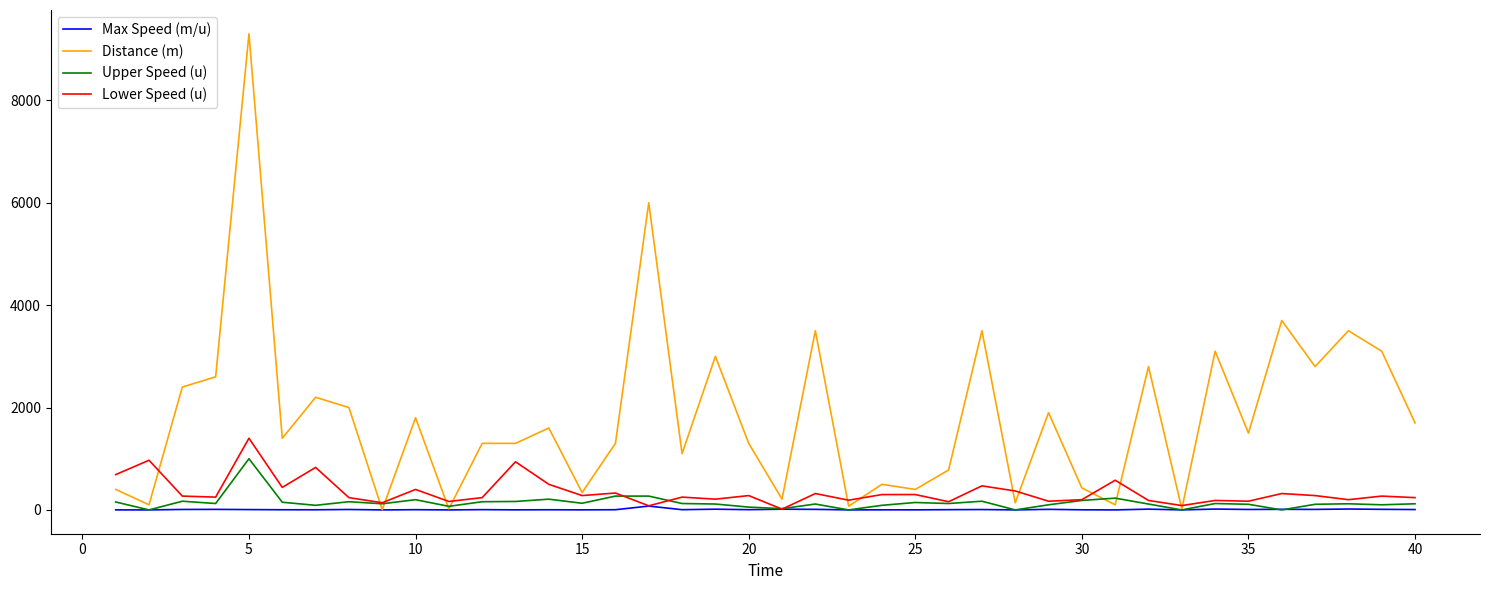

After their last crossing, which series has the higher values: Lower Speed (u) or Distance (m)?

Distance (m)